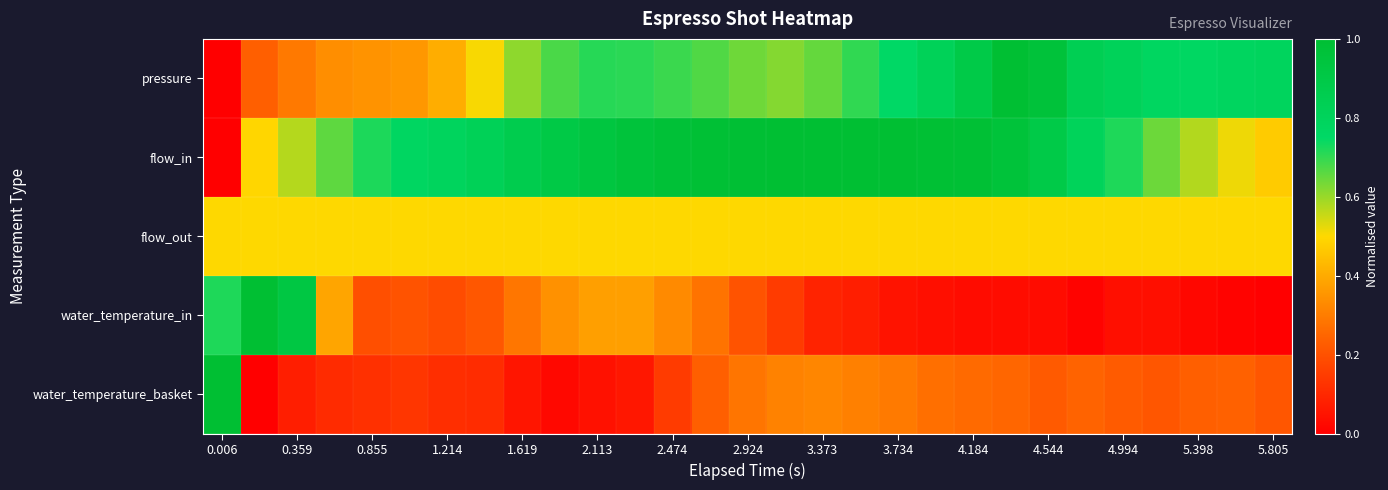

Which series has the widest spread of values?

pressure